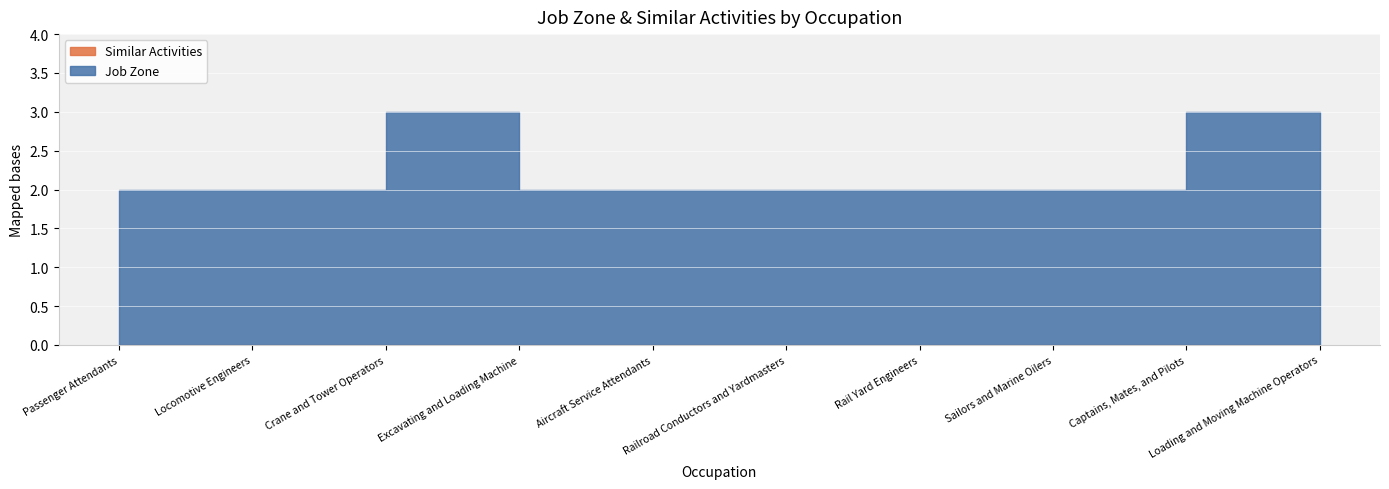

Where is the first local maximum for Job Zone?

Crane and Tower Operators